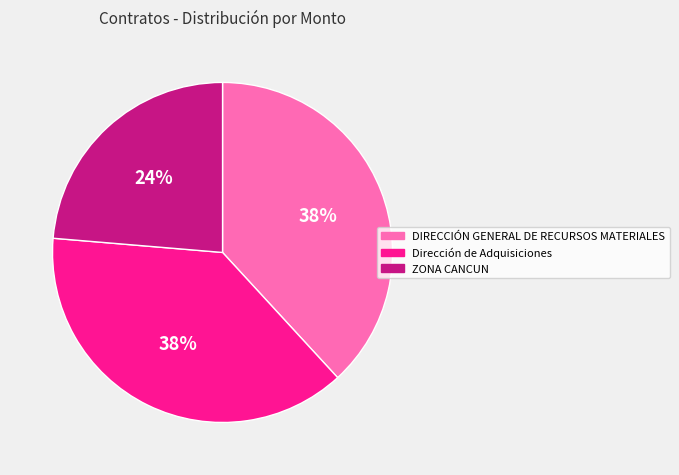

Approximately how many times larger is the value at ZONA CANCUN compared to Dirección de Adquisiciones?

0.6